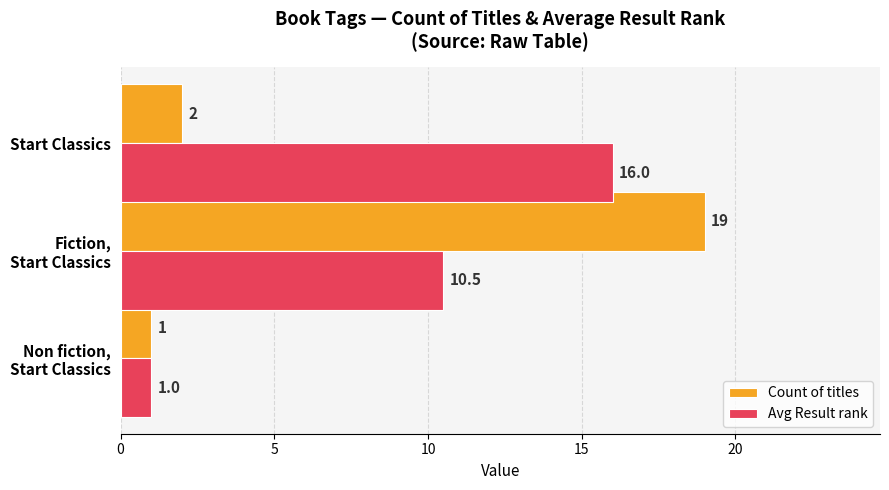

What is the greatest value displayed?

19.0